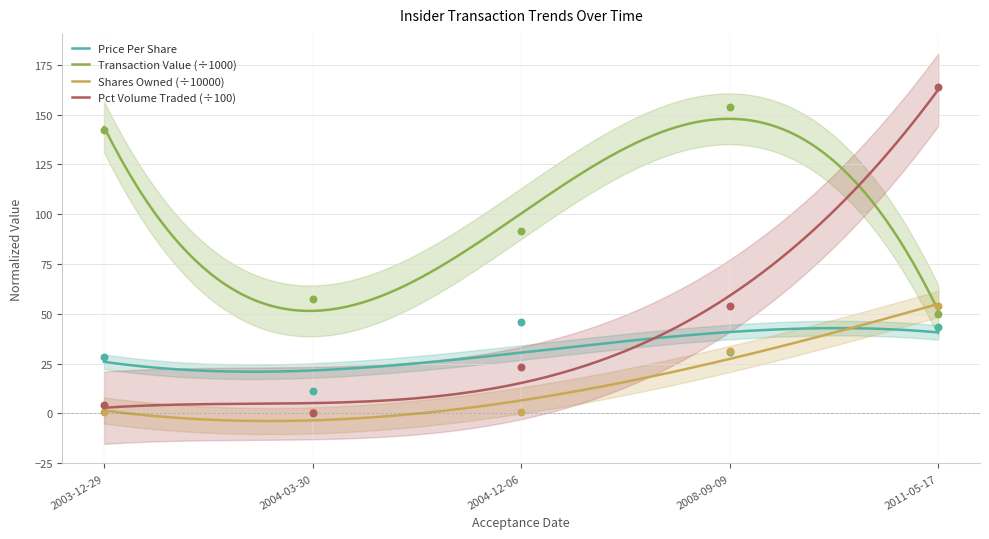

At which category is the sum across all series the highest?

2011-05-17